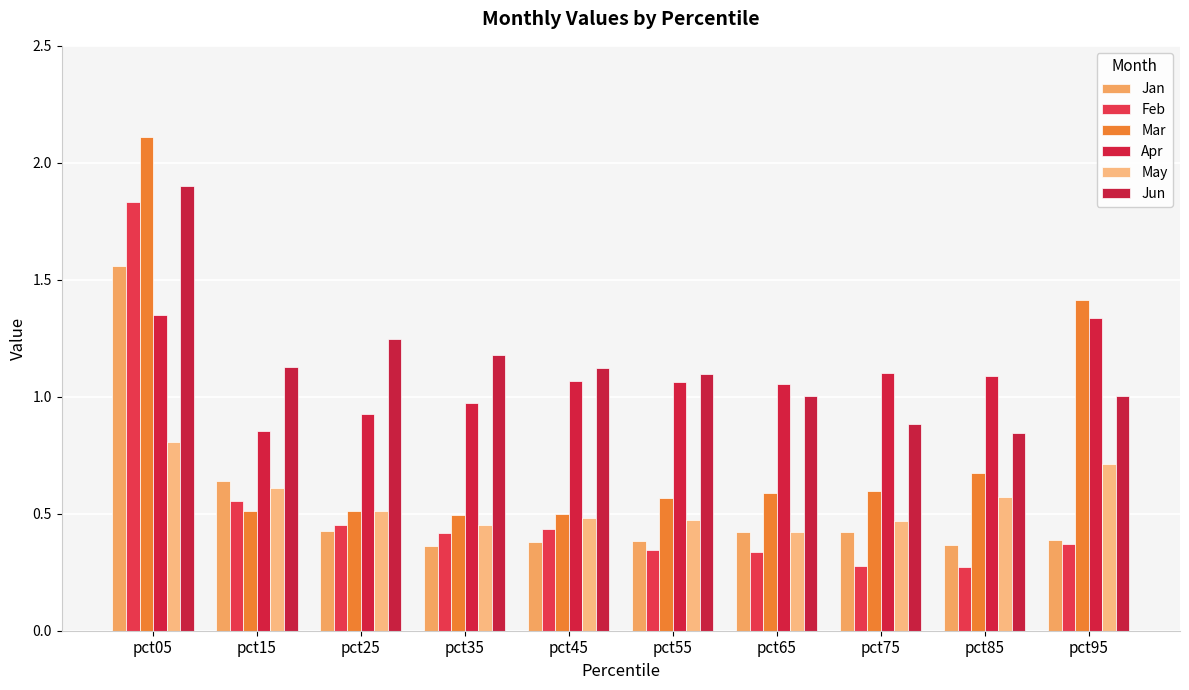

At which label does Mar reach its minimum?

pct35